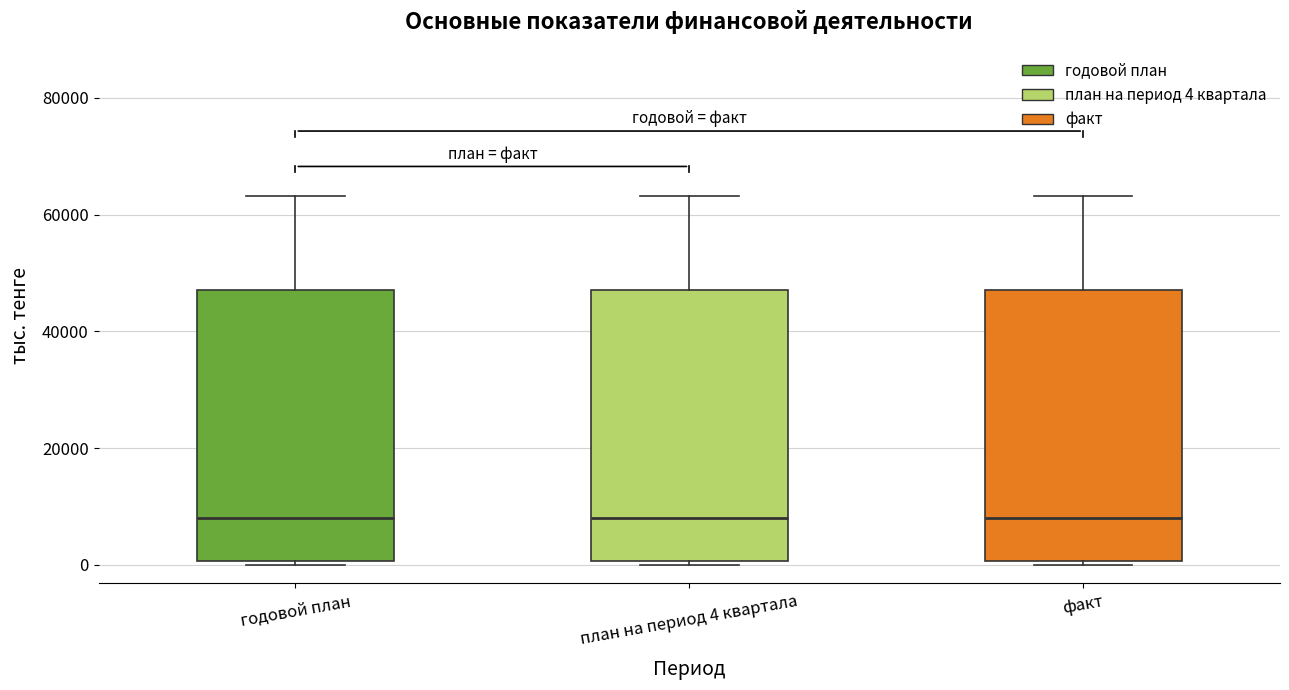

Reading left to right, read every box against the y-axis: the position of its median line, the range the box covers, and the ends of its whiskers. The values are not printed on the chart, so give them approximately, as read against the axis.

годовой план: median 8000, box 0 to 48000, whiskers 0 (just below the box's lower edge) to 64000
план на период 4 квартала: median 8000, box 0 to 48000, whiskers 0 (just below the box's lower edge) to 64000
факт: median 8000, box 0 to 48000, whiskers 0 (just below the box's lower edge) to 64000